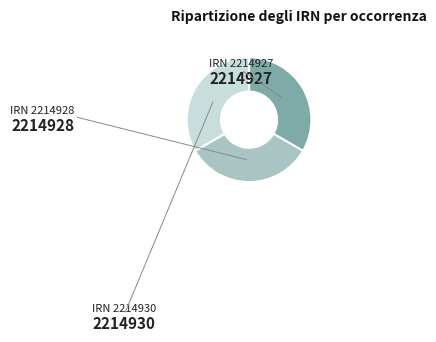

How many segments does this pie chart have?

3